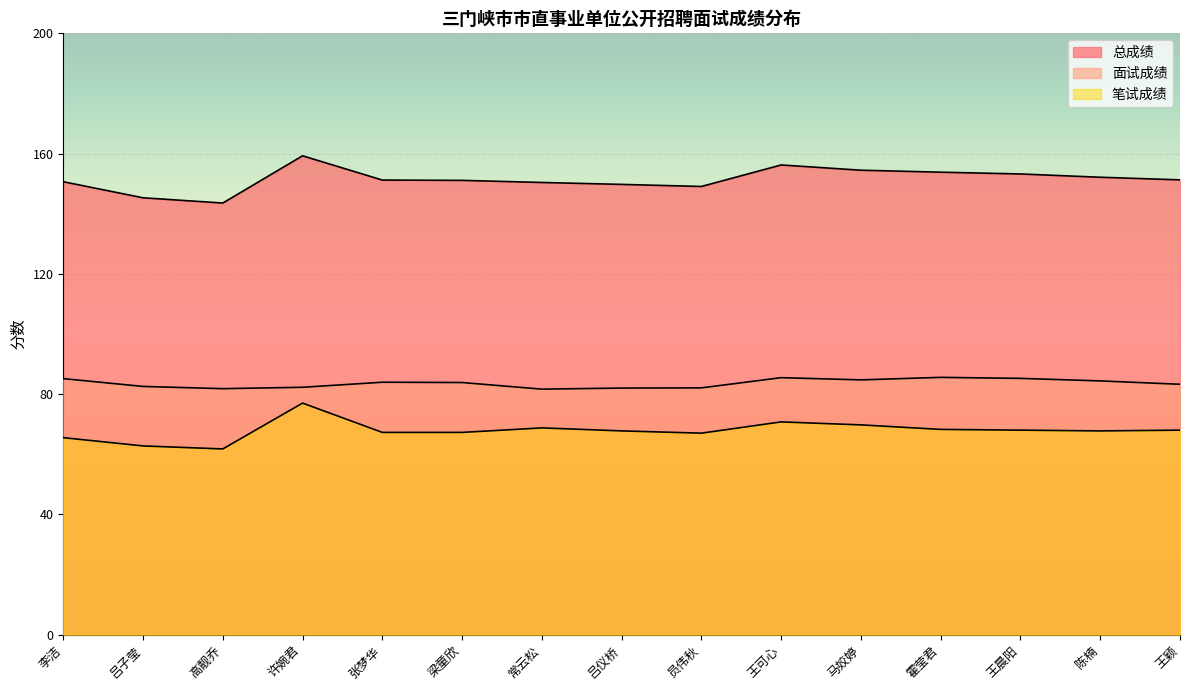

What is the value of the 总成绩 point at the 13th from the left?

153.2